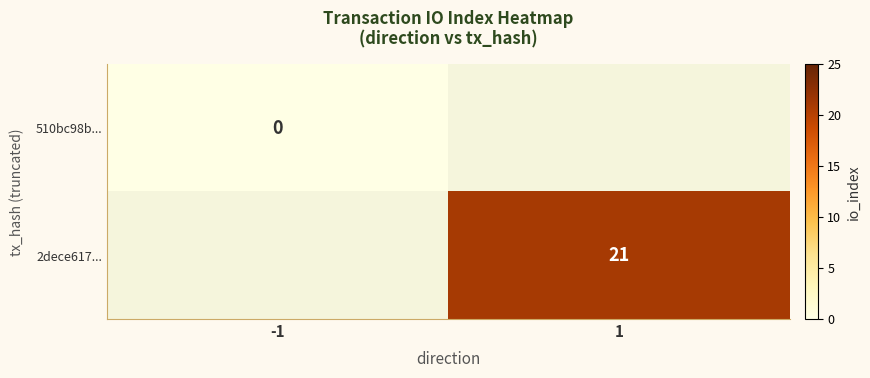

How many series are shown in this chart?

2